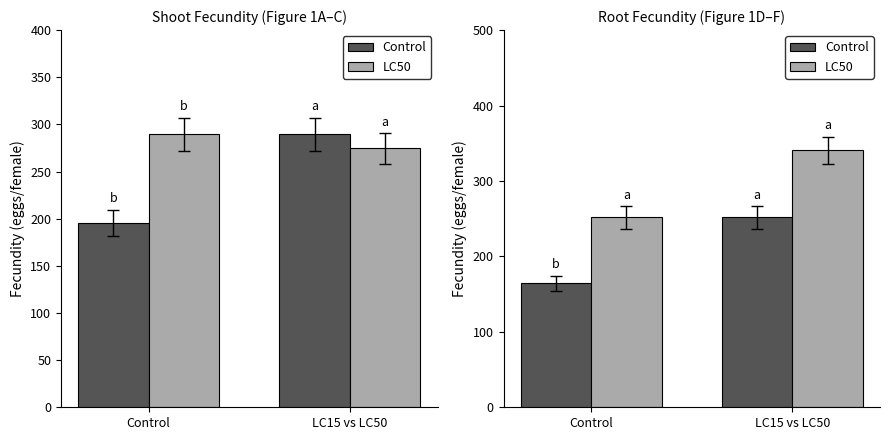

What is the label of the 1st bar from the left?

Control